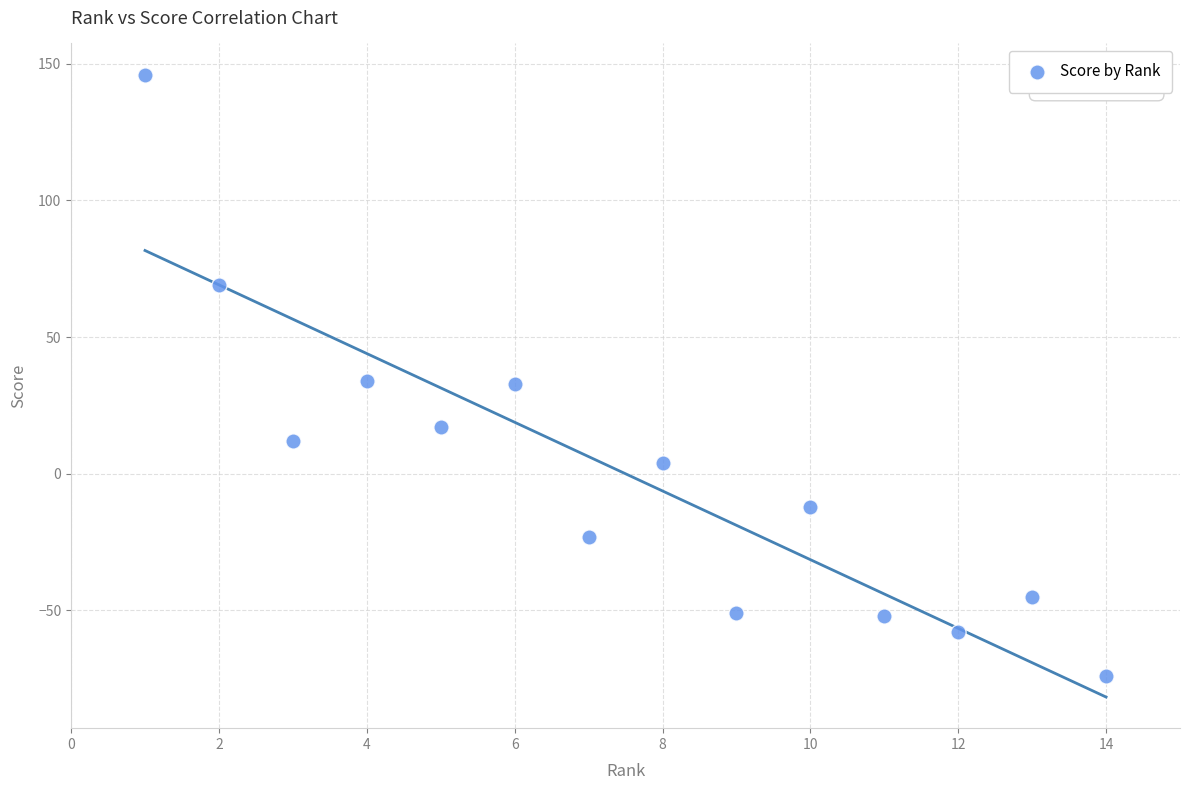

What is the range of Y values (max minus min)?

220